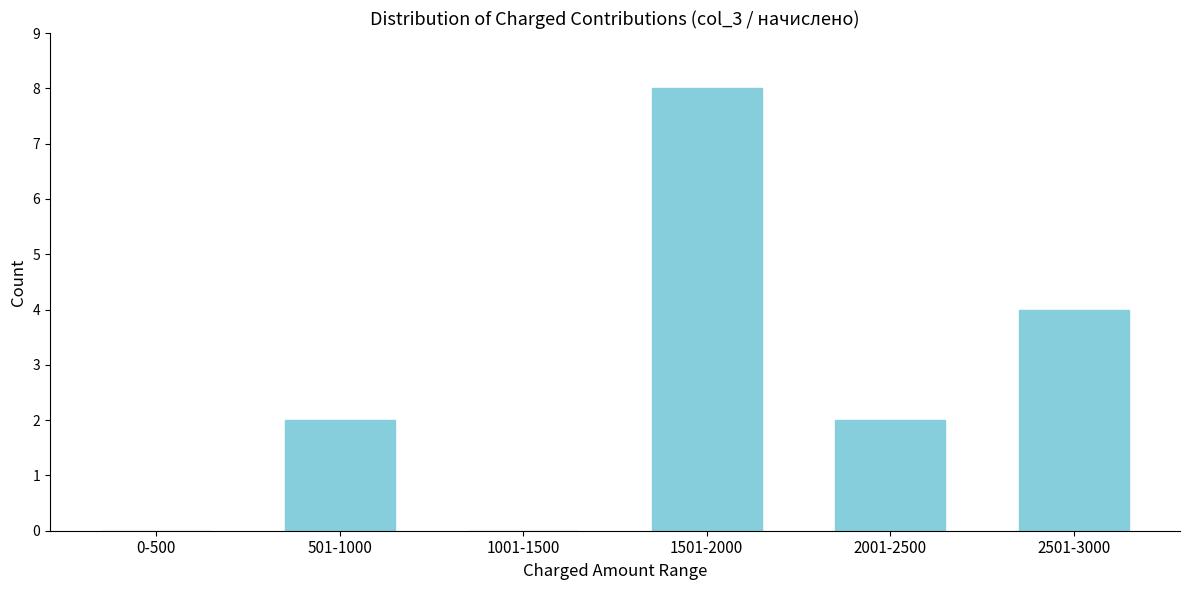

Reading left to right, what are all the values shown in this chart?

0-500=0	501-1000=2	1001-1500=0	1501-2000=8	2001-2500=2	2501-3000=4